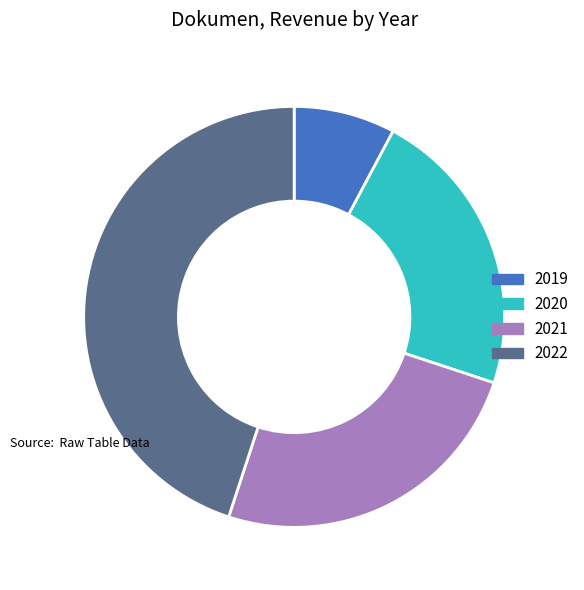

Is there a majority slice in this chart?

No